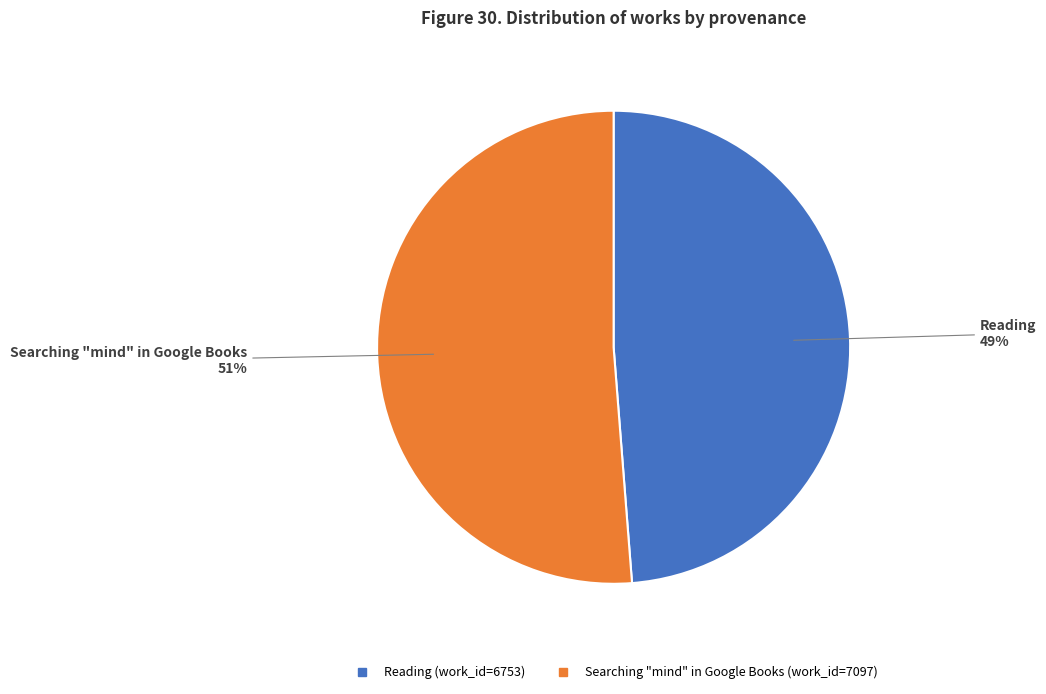

Rank the categories by value from lowest to highest.

Reading, Searching "mind" in Google Books